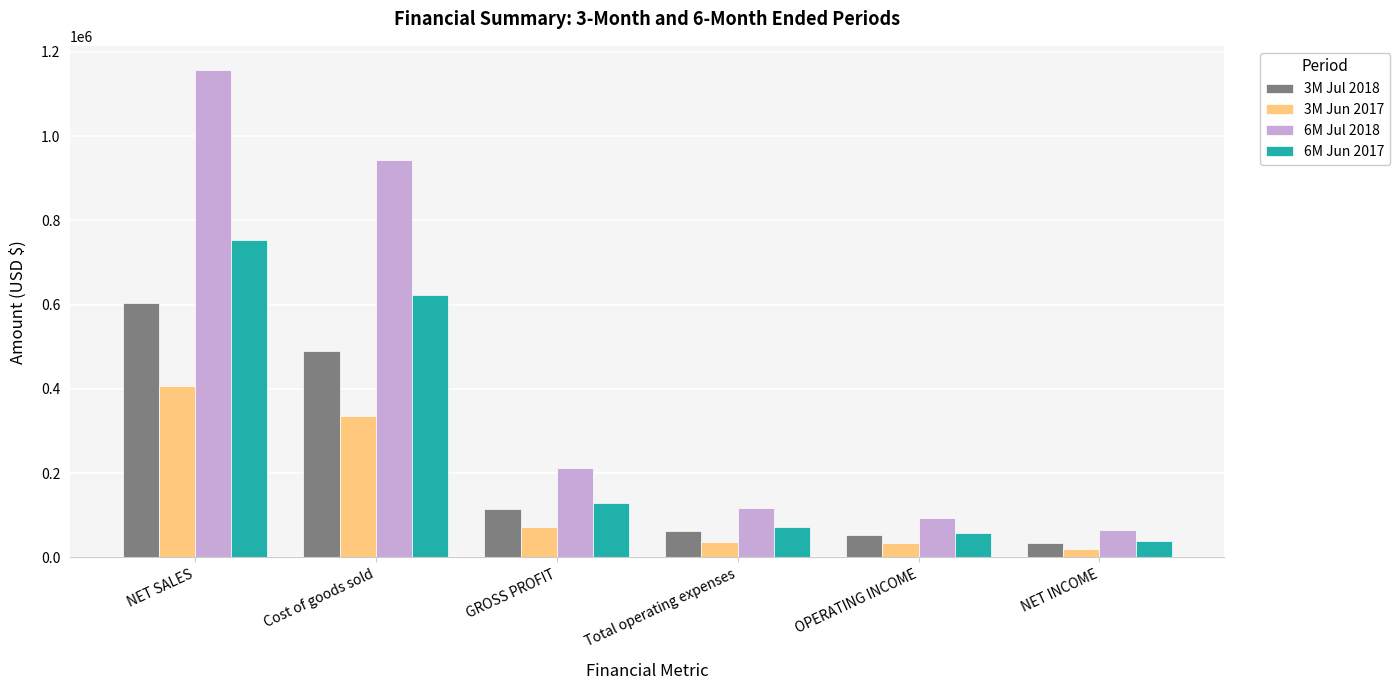

Which series changed the most between Cost of goods sold and OPERATING INCOME?

6M Jul 2018